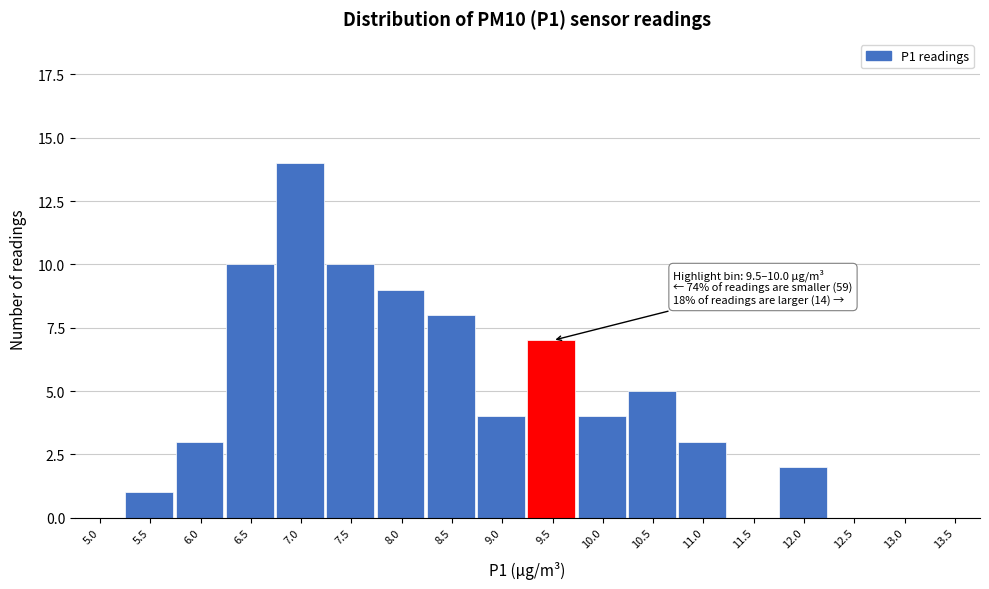

Reading left to right, what are all the values shown in this chart?

5.0=0	5.5=1	6.0=3	6.5=10	7.0=14	7.5=10	8.0=9	8.5=8	9.0=4	9.5=7	10.0=4	10.5=5	11.0=3	11.5=0	12.0=2	12.5=0	13.0=0	13.5=0